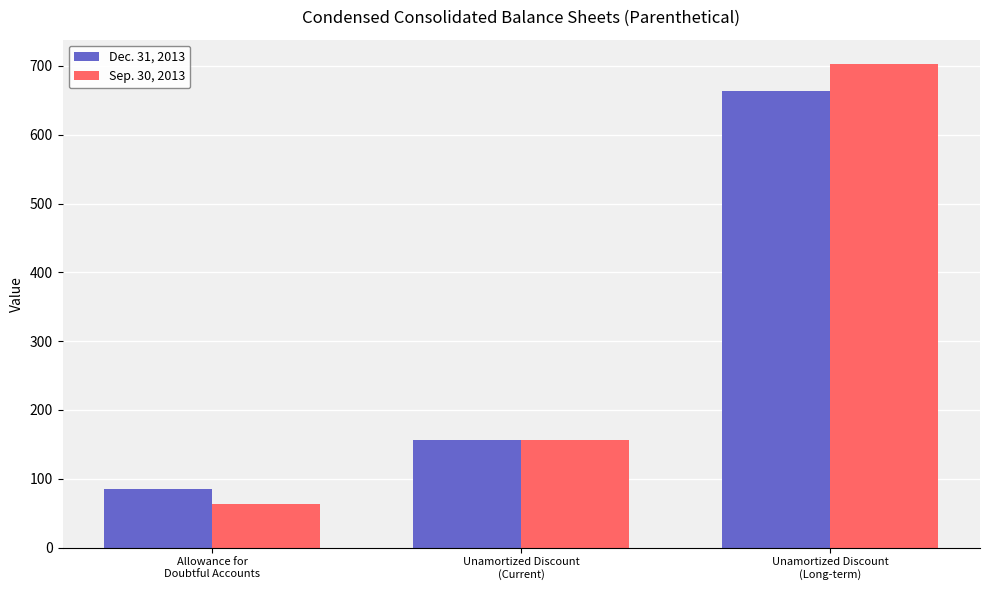

List the series in order of their overall mean, lowest first.

Dec. 31, 2013, Sep. 30, 2013